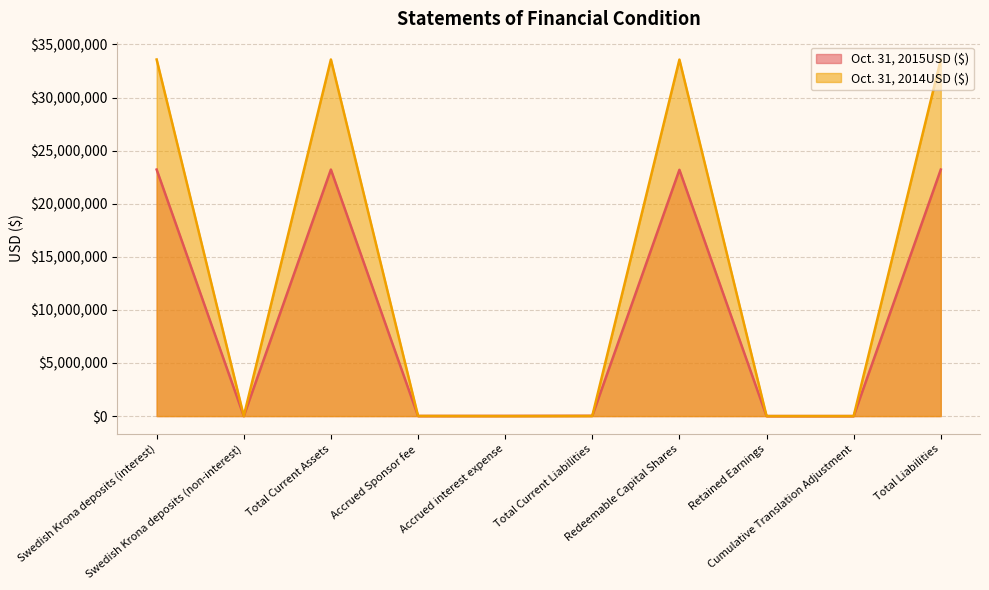

What is the difference between the second highest and second lowest values in the Oct. 31, 2014USD ($) series?

33581026